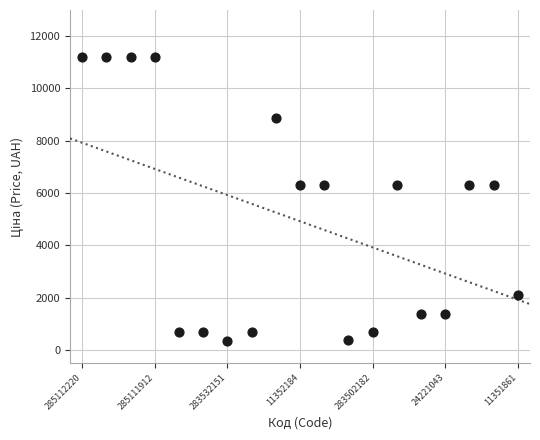

What is the range of Y values (max minus min)?

10828.3